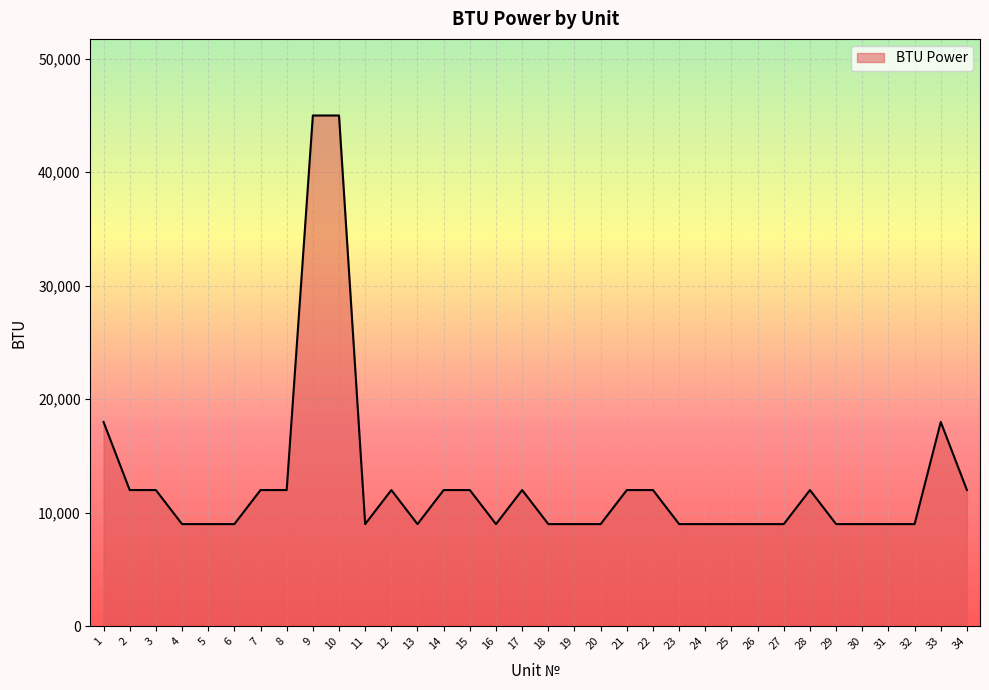

How many series are shown in this chart?

1